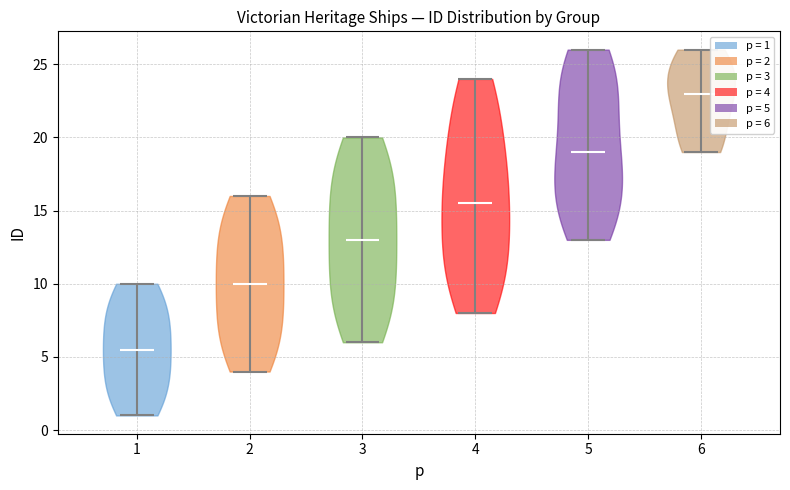

What is the lowest point the violin at x = 5 reaches on the y-axis? The values are not printed on the chart, so give them approximately, as read against the axis.

13.0